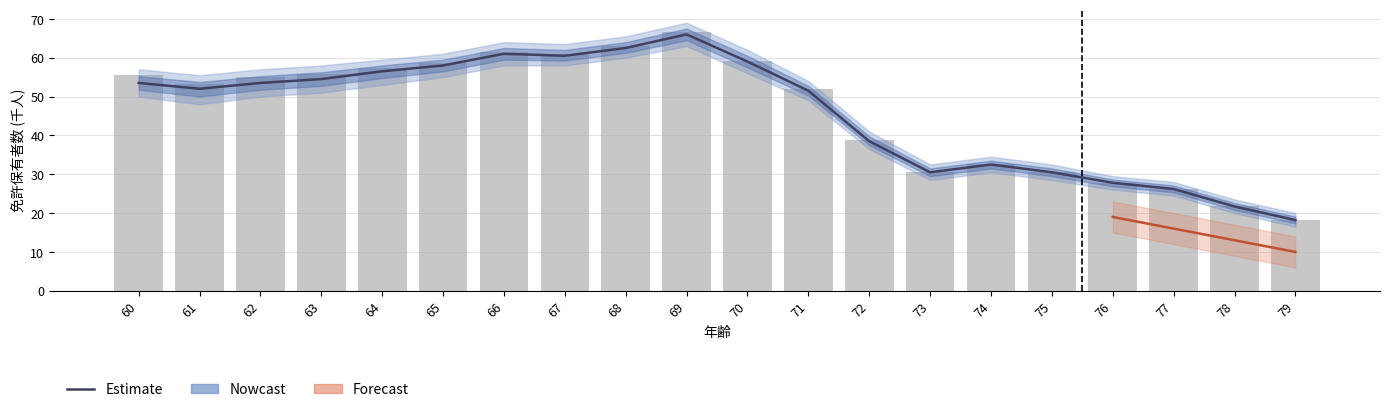

At which category is the sum across all series the highest?

69